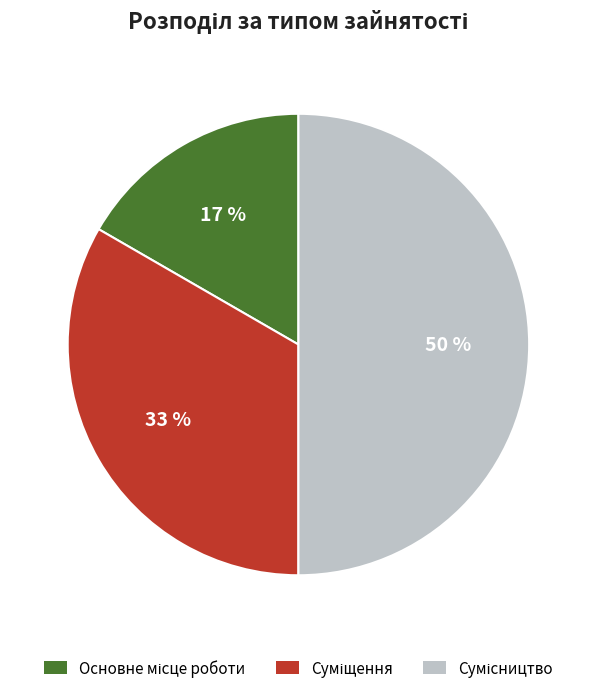

To the nearest percent, what is the average slice percentage?

33%